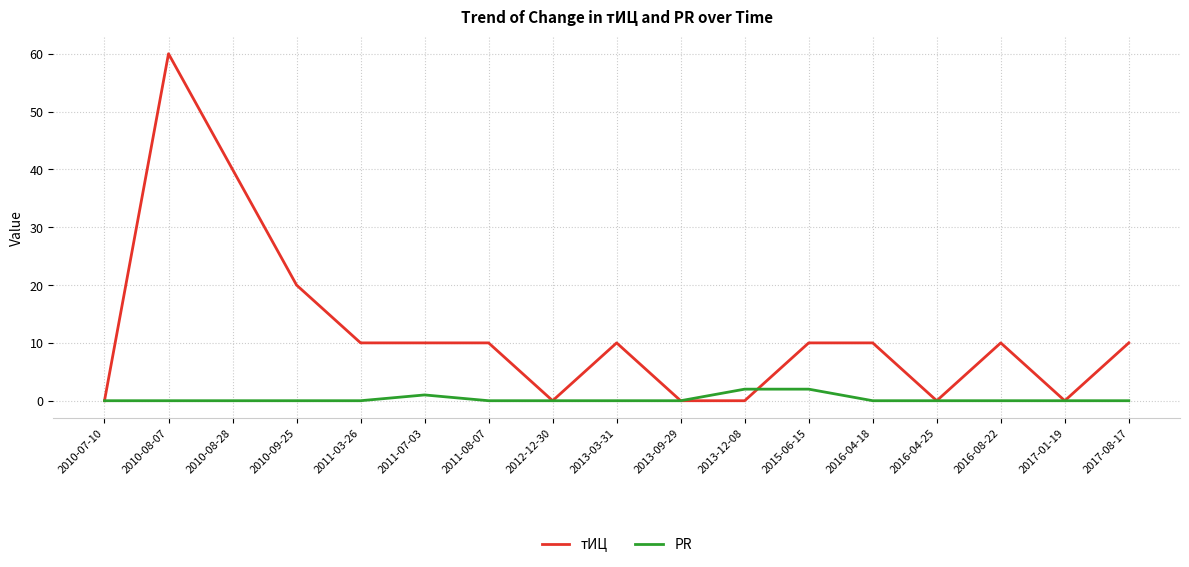

At how many categories does at least one series exceed 5?

11